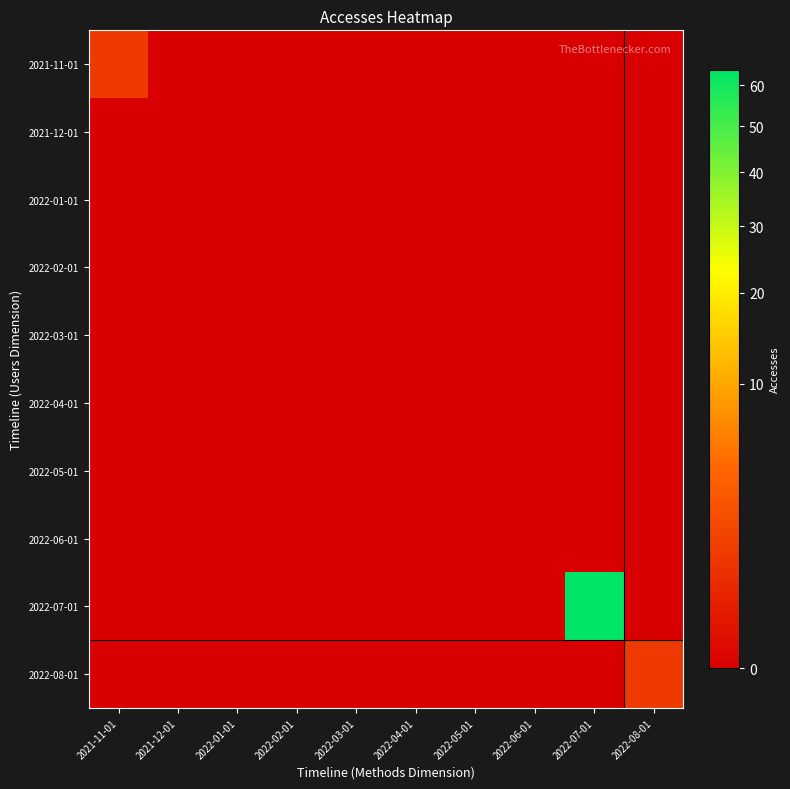

Reading left to right, extract all data points from this chart.

2021-11-01: 2021-11-01=1	2021-12-01=0	2022-01-01=0	2022-02-01=0	2022-03-01=0	2022-04-01=0	2022-05-01=0	2022-06-01=0	2022-07-01=0	2022-08-01=0
2021-12-01: 2021-11-01=0	2021-12-01=0	2022-01-01=0	2022-02-01=0	2022-03-01=0	2022-04-01=0	2022-05-01=0	2022-06-01=0	2022-07-01=0	2022-08-01=0
2022-01-01: 2021-11-01=0	2021-12-01=0	2022-01-01=0	2022-02-01=0	2022-03-01=0	2022-04-01=0	2022-05-01=0	2022-06-01=0	2022-07-01=0	2022-08-01=0
2022-02-01: 2021-11-01=0	2021-12-01=0	2022-01-01=0	2022-02-01=0	2022-03-01=0	2022-04-01=0	2022-05-01=0	2022-06-01=0	2022-07-01=0	2022-08-01=0
2022-03-01: 2021-11-01=0	2021-12-01=0	2022-01-01=0	2022-02-01=0	2022-03-01=0	2022-04-01=0	2022-05-01=0	2022-06-01=0	2022-07-01=0	2022-08-01=0
2022-04-01: 2021-11-01=0	2021-12-01=0	2022-01-01=0	2022-02-01=0	2022-03-01=0	2022-04-01=0	2022-05-01=0	2022-06-01=0	2022-07-01=0	2022-08-01=0
2022-05-01: 2021-11-01=0	2021-12-01=0	2022-01-01=0	2022-02-01=0	2022-03-01=0	2022-04-01=0	2022-05-01=0	2022-06-01=0	2022-07-01=0	2022-08-01=0
2022-06-01: 2021-11-01=0	2021-12-01=0	2022-01-01=0	2022-02-01=0	2022-03-01=0	2022-04-01=0	2022-05-01=0	2022-06-01=0	2022-07-01=0	2022-08-01=0
2022-07-01: 2021-11-01=0	2021-12-01=0	2022-01-01=0	2022-02-01=0	2022-03-01=0	2022-04-01=0	2022-05-01=0	2022-06-01=0	2022-07-01=64	2022-08-01=0
2022-08-01: 2021-11-01=0	2021-12-01=0	2022-01-01=0	2022-02-01=0	2022-03-01=0	2022-04-01=0	2022-05-01=0	2022-06-01=0	2022-07-01=0	2022-08-01=1